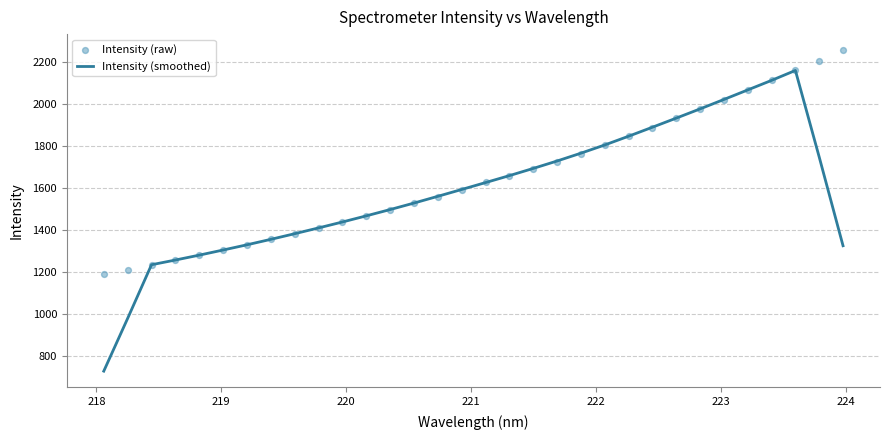

Which series has the largest total across all categories?

Intensity (raw)